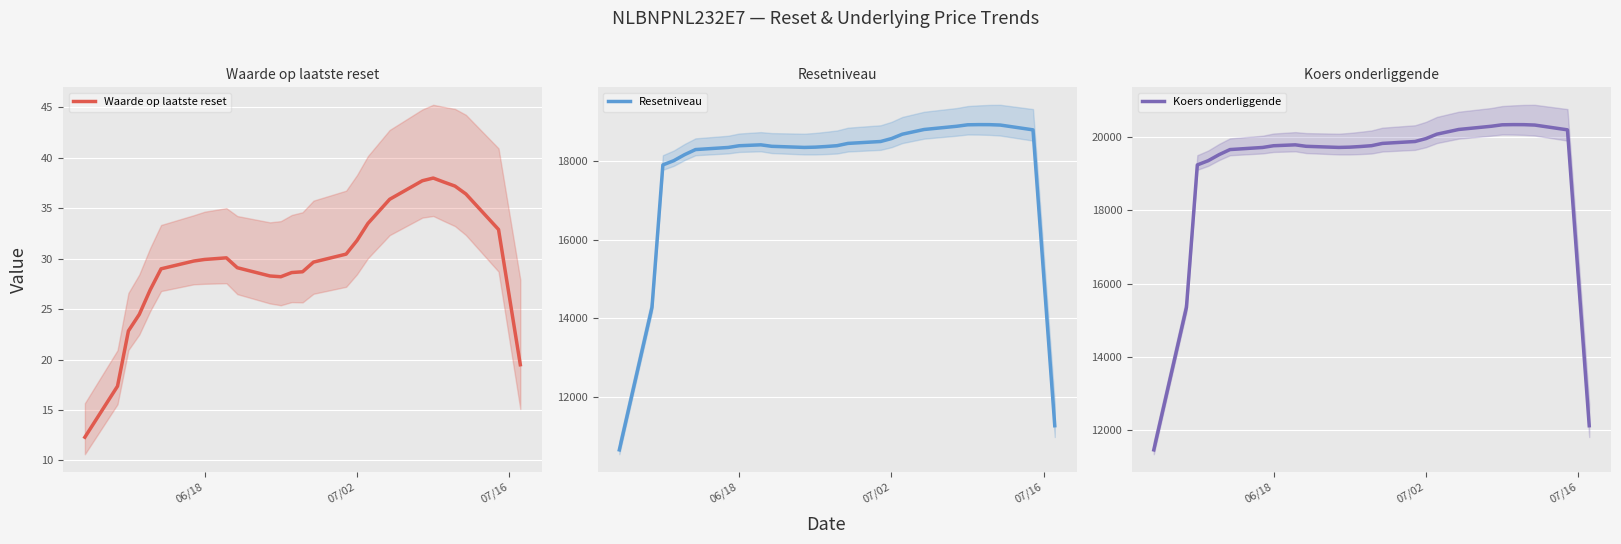

What is the minimum value for Waarde op laatste reset?

12.3